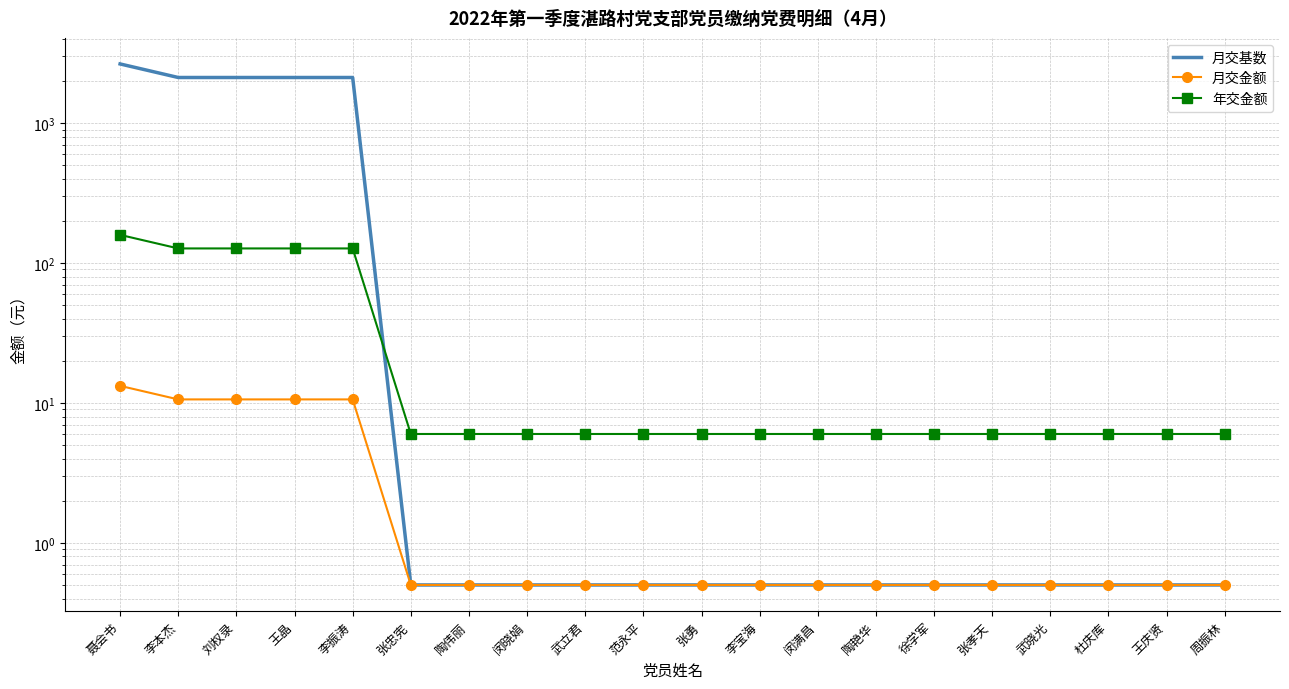

What is the highest value of the 年交金额 series?

159.0